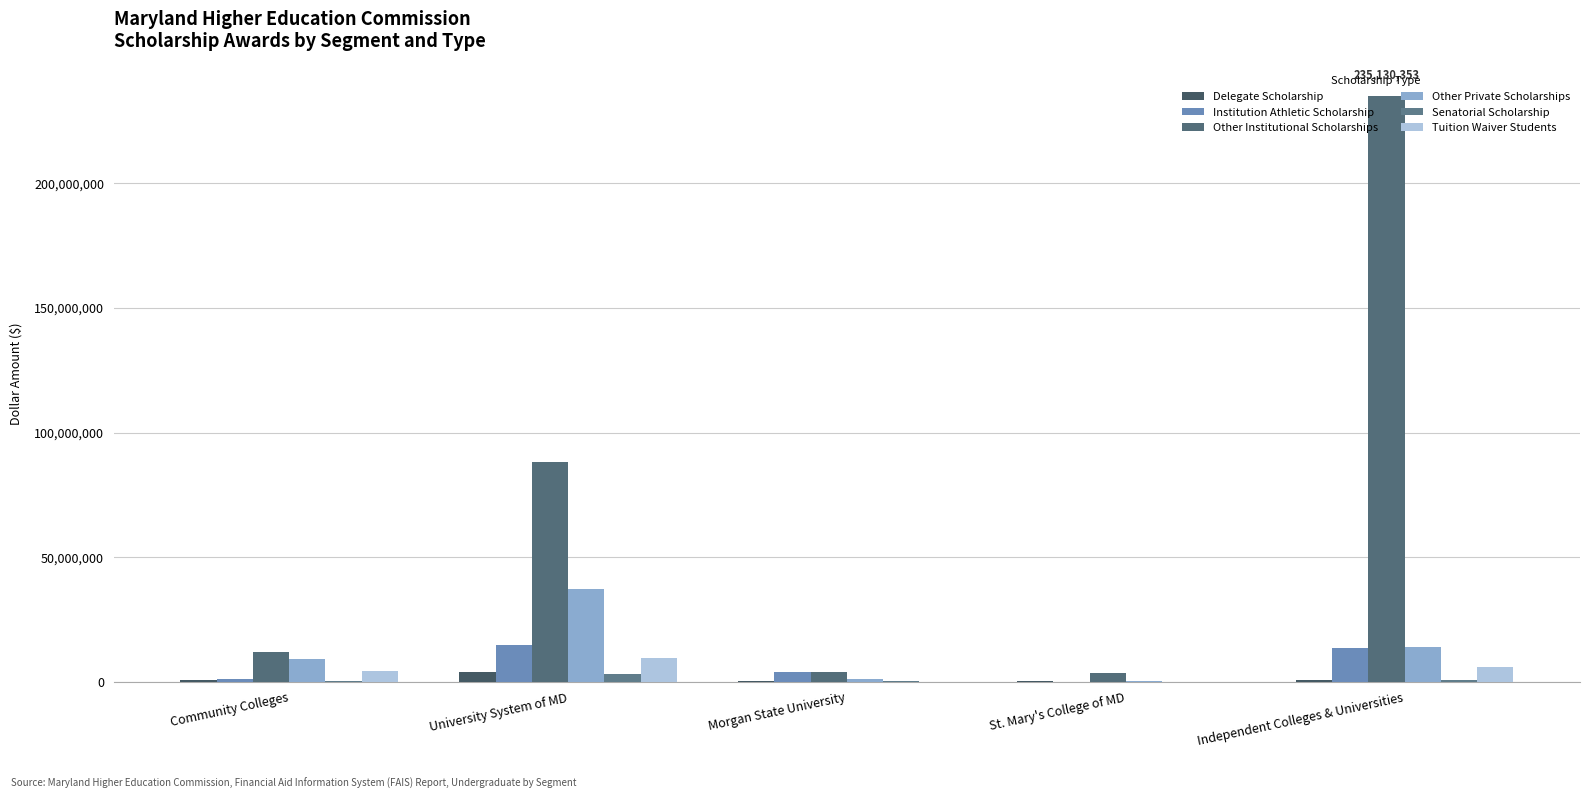

What is the total value across all series at Community Colleges?

27599161